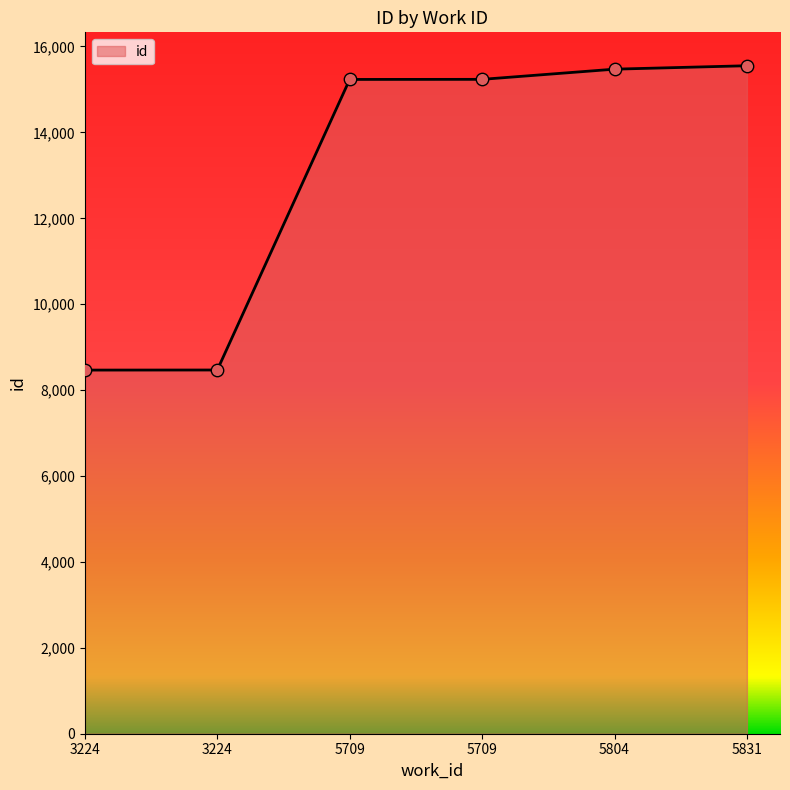

Approximately how many times larger is the value at 3224 compared to 5831?

0.5